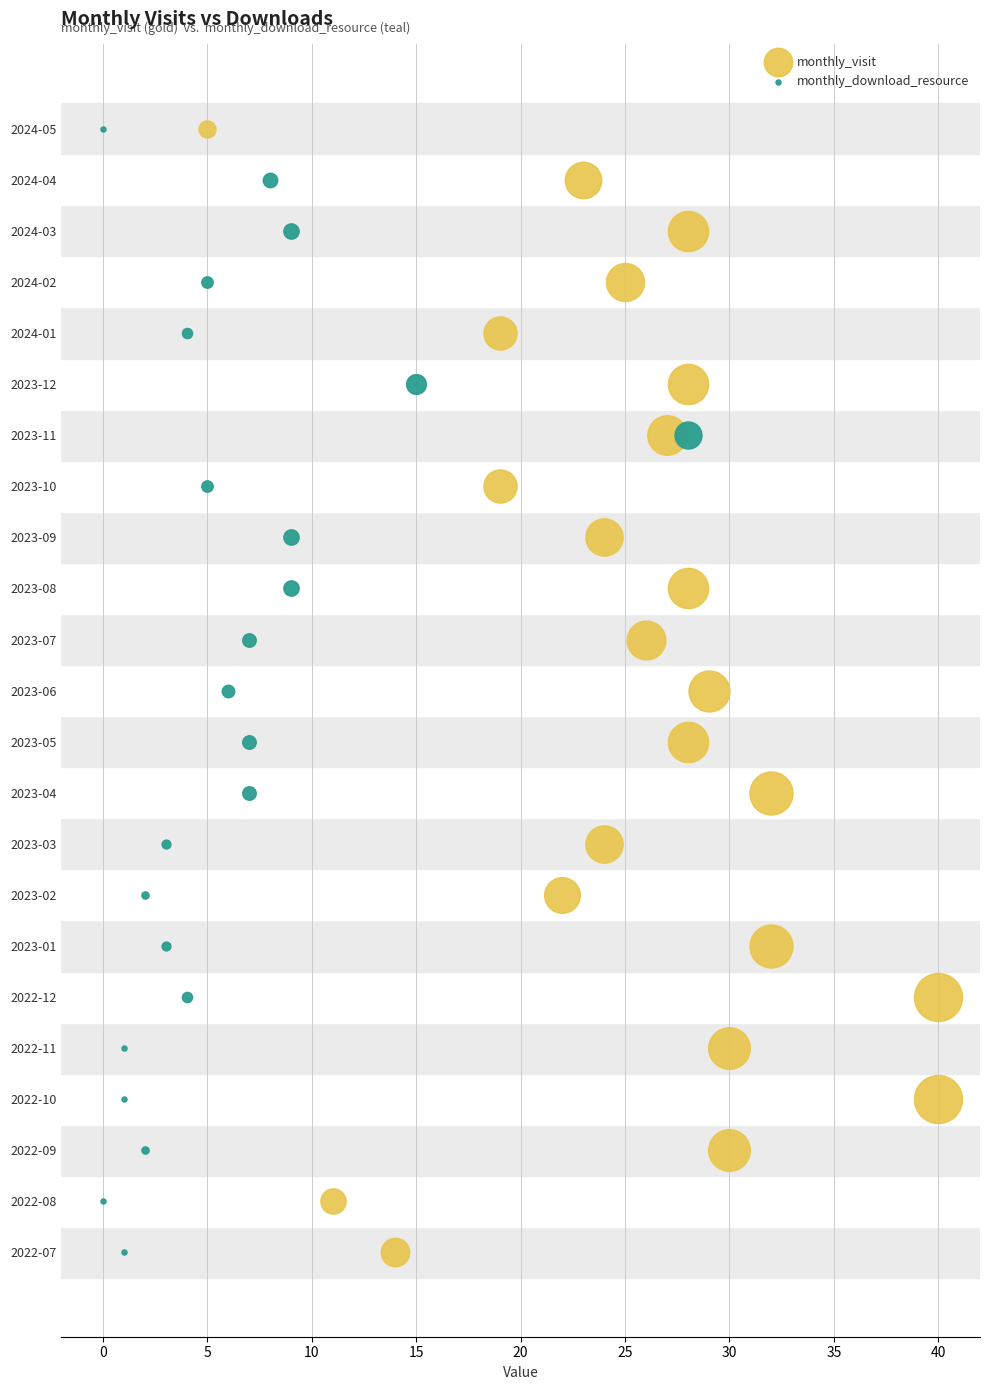

At which category is the sum across all series the highest?

2023-11